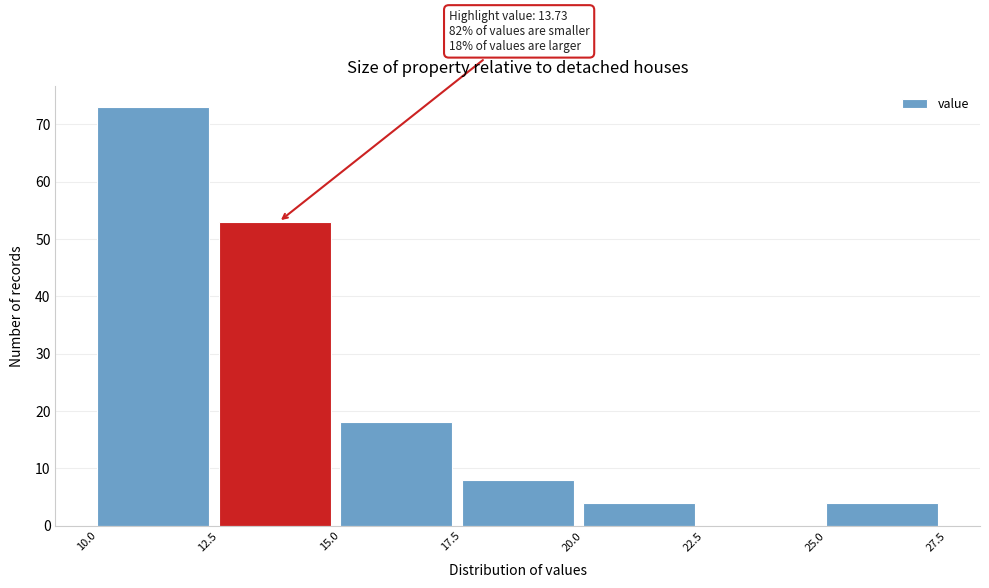

Over which range of the x-axis is the bar tallest?

10.0 to 12.5